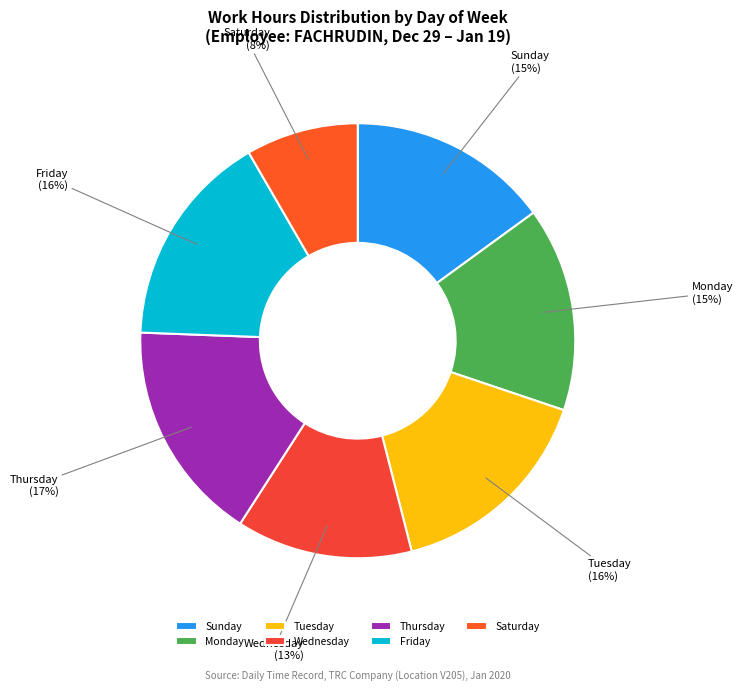

How many segments does this pie chart have?

7